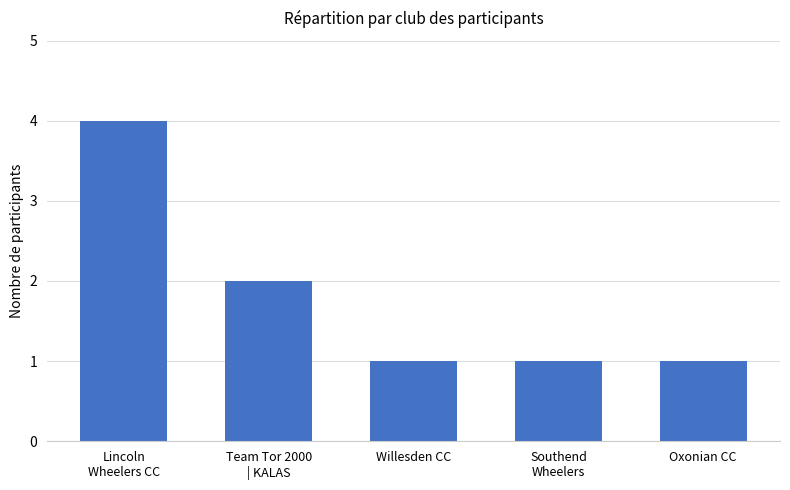

Reading left to right, what are all the values shown in this chart?

Lincoln
Wheelers CC=4	Team Tor 2000
| KALAS=2	Willesden CC=1	Southend
Wheelers=1	Oxonian CC=1